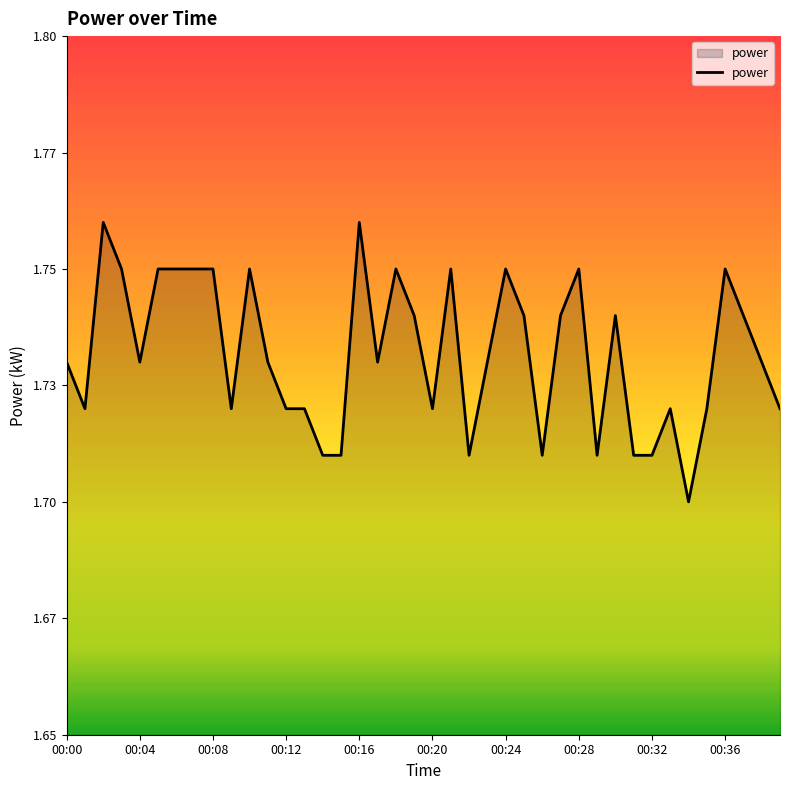

What is the label of the 12th point from the left?

11